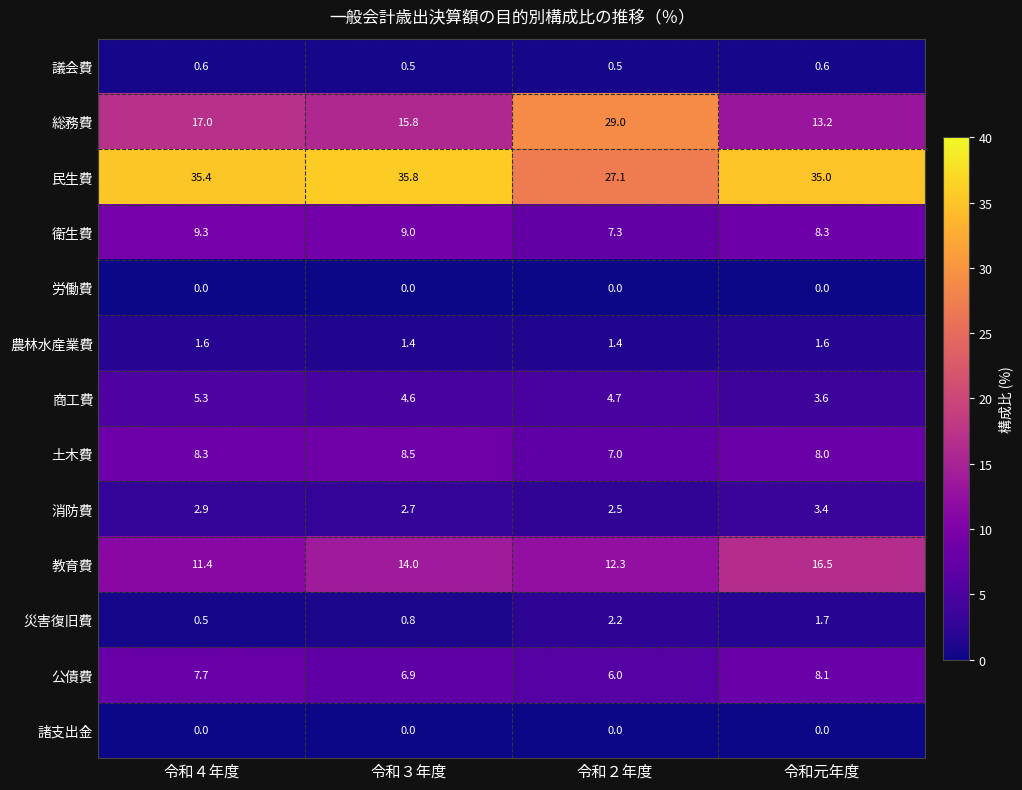

Rank the categories by 消防費 value from highest to lowest.

令和元年度, 令和４年度, 令和３年度, 令和２年度